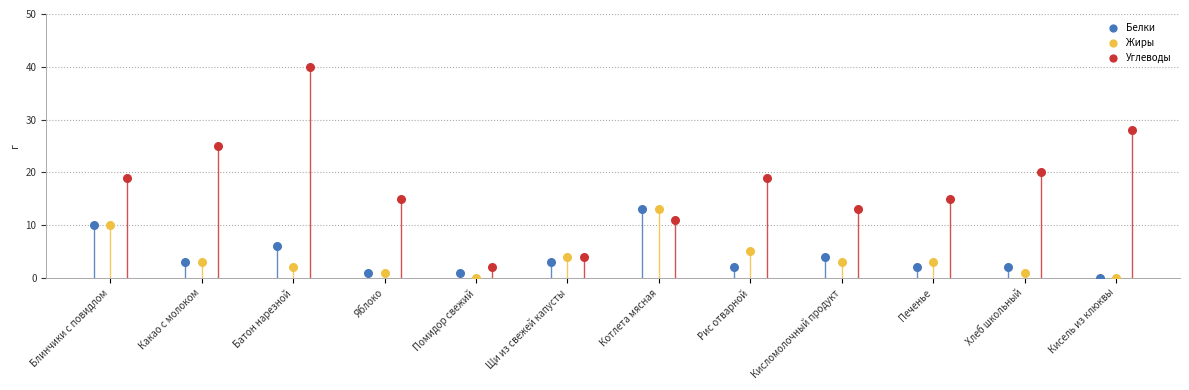

Which series has the largest Y range (max minus min)?

Углеводы